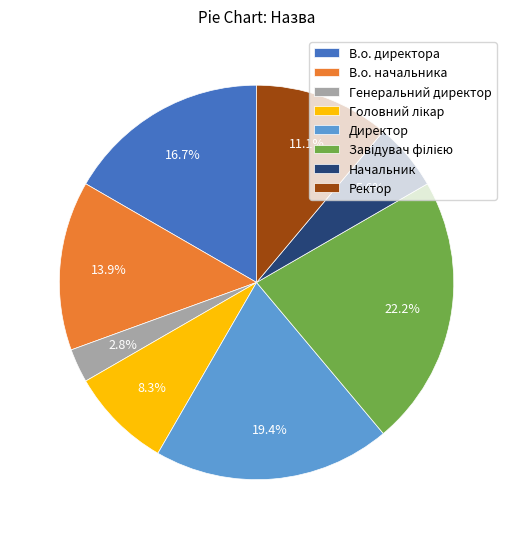

How many segments does this pie chart have?

8